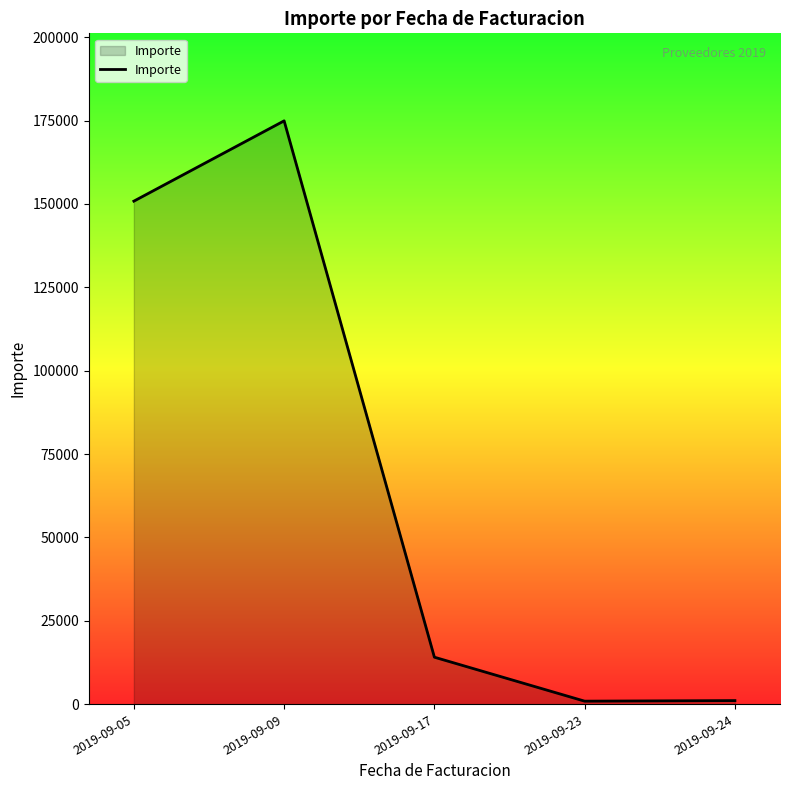

Between 2019-09-05 and 2019-09-23, which is larger?

2019-09-05